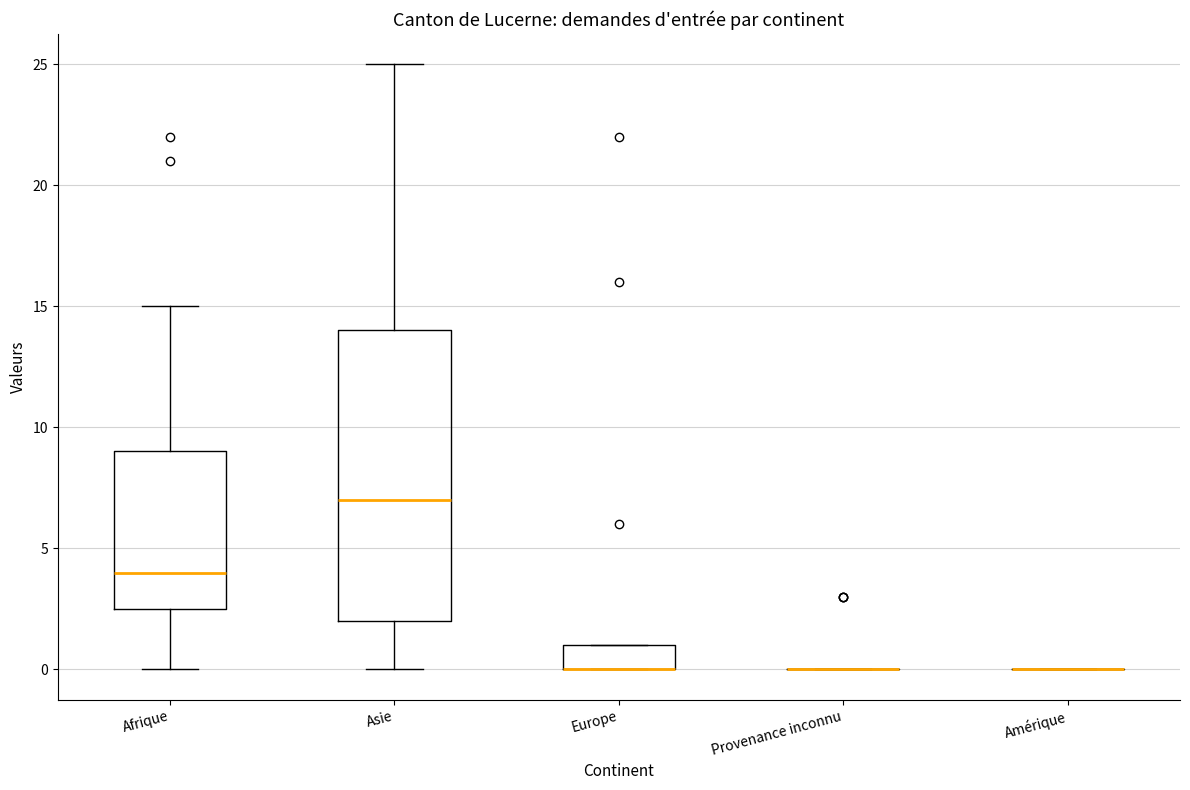

Reading left to right, read every box against the y-axis: the position of its median line, the range the box covers, and the ends of its whiskers. The values are not printed on the chart, so give them approximately, as read against the axis.

Afrique: median 4.0, box 2.5 to 9.0, whiskers 0.0 to 15.0
Asie: median 7.0, box 2.0 to 14.0, whiskers 0.0 to 25.0
Europe: median 0.0 (drawn on the box's lower edge), box 0.0 to 1.0, whiskers 0.0 to 1.0
Provenance inconnu: box collapsed to a line at 0.0, whiskers 0.0 to 0.0
Amérique: box collapsed to a line at 0.0, whiskers 0.0 to 0.0